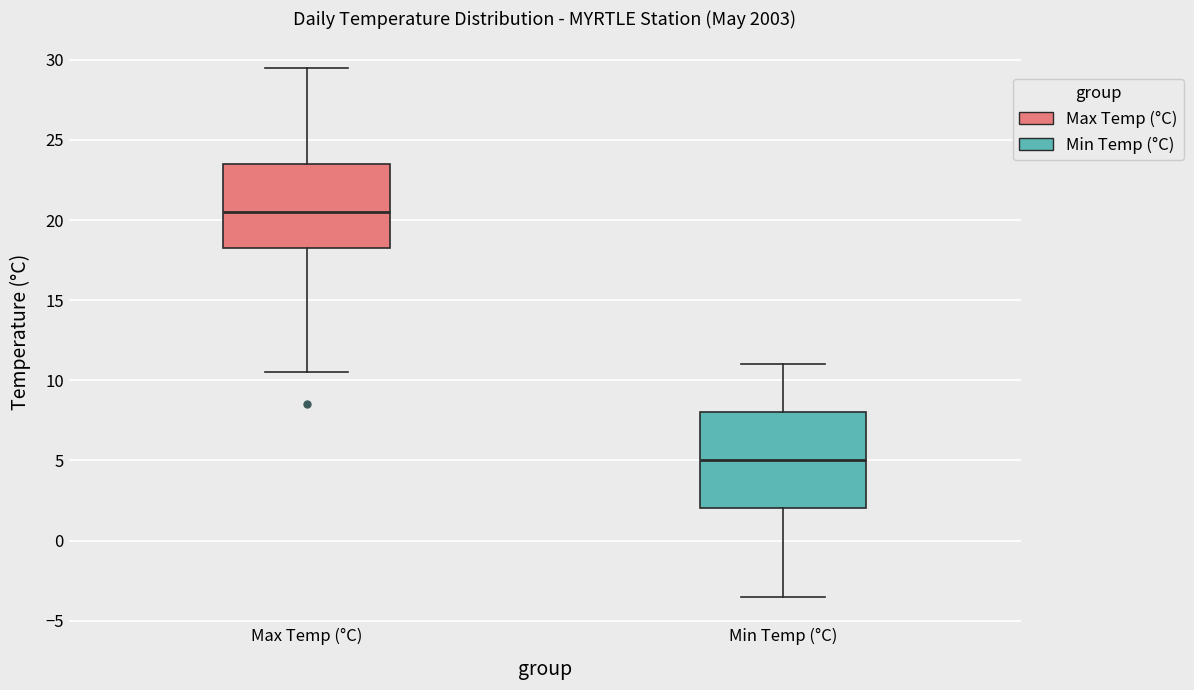

Comparing the boxes themselves (not the whiskers), which one is the tallest?

Min Temp (°C)